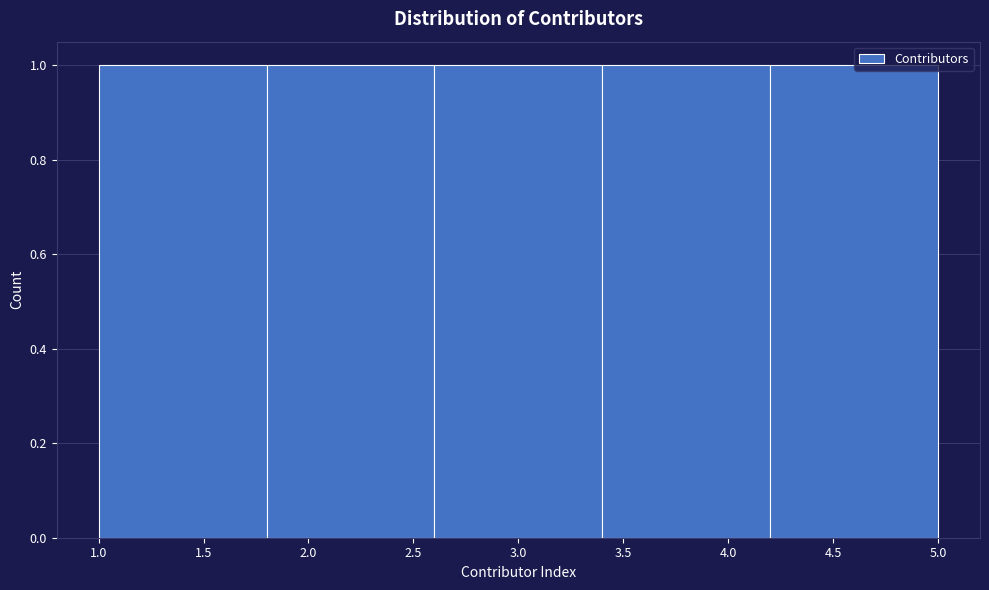

How tall is the bar that spans 1.0 to 1.8 on the x-axis? The values are not printed on the chart, so give them approximately, as read against the axis.

1